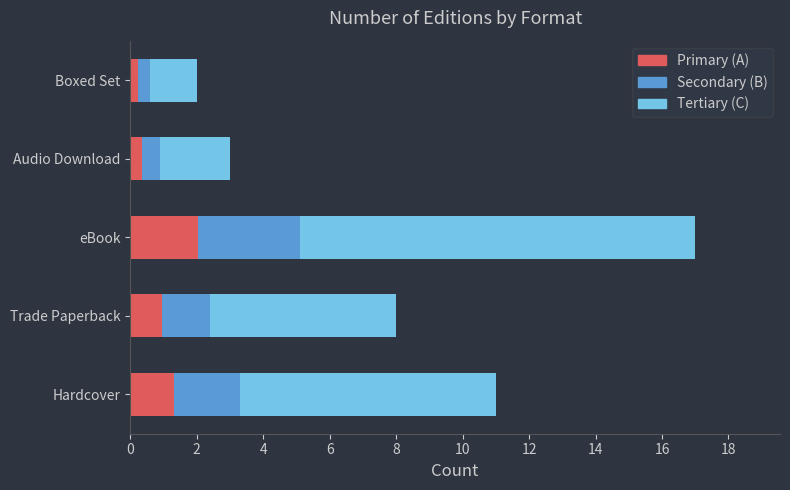

What is the total value across all series at Hardcover?

11.0